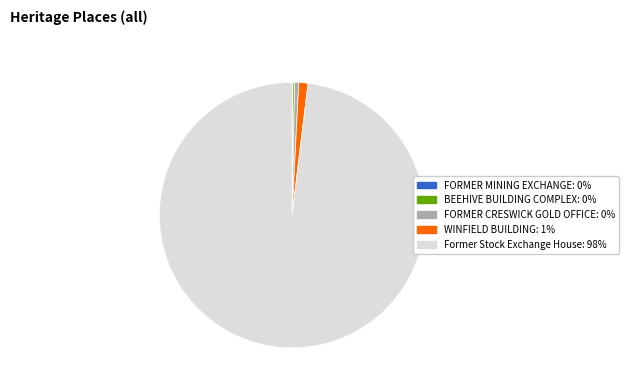

Is there any slice that represents more than half of the pie?

Yes